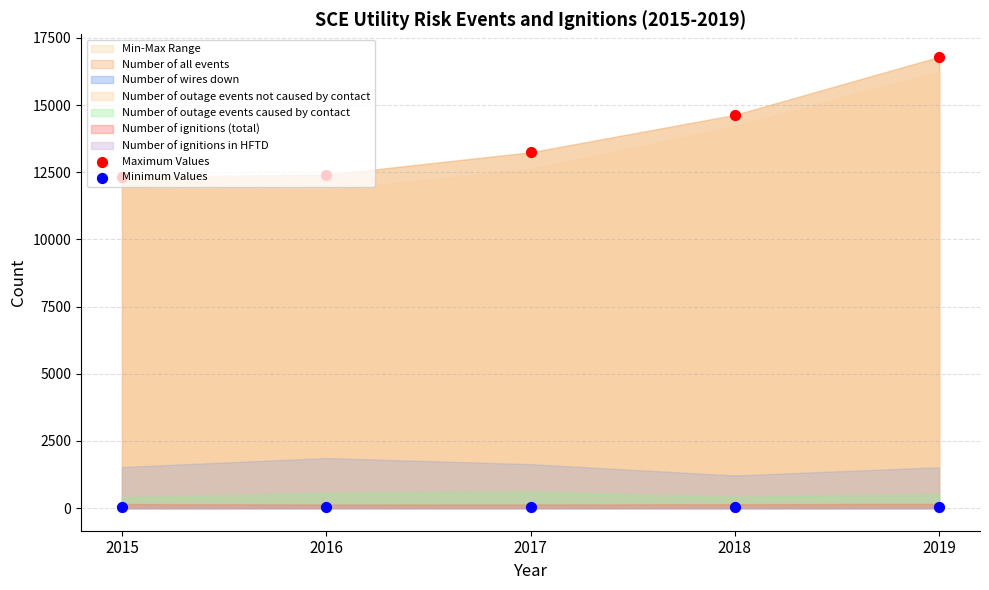

What is the total value across all series at 2019?

16829